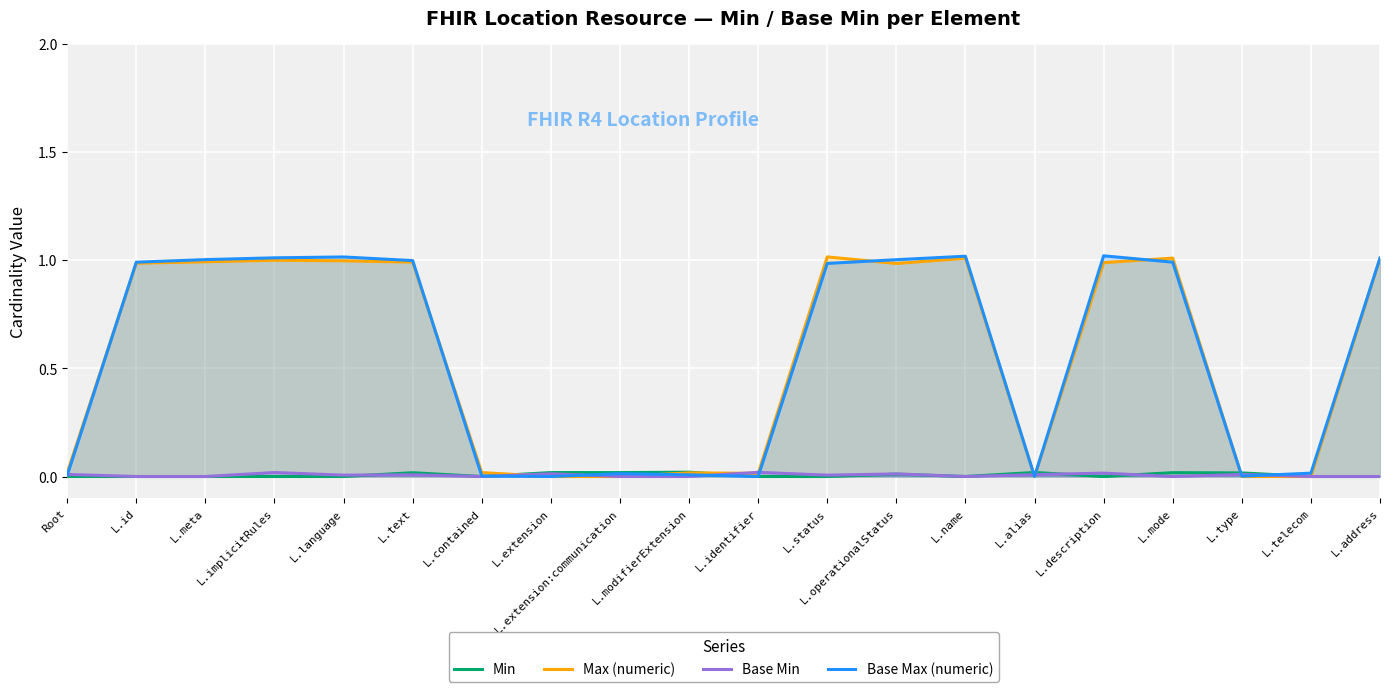

At which category does Base Min reach its first local peak?

L.implicitRules